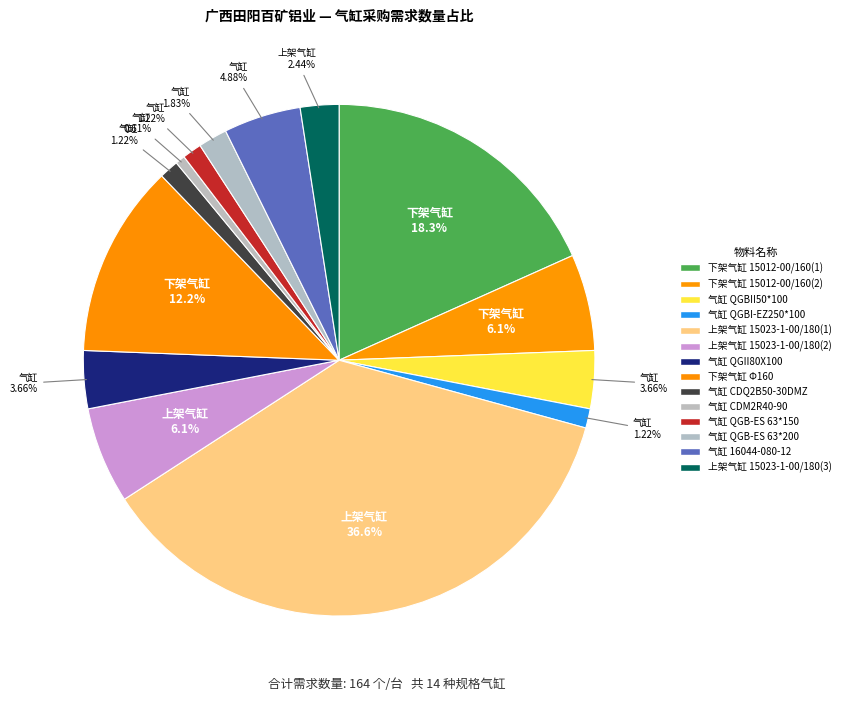

Count the number of slices in the pie.

14